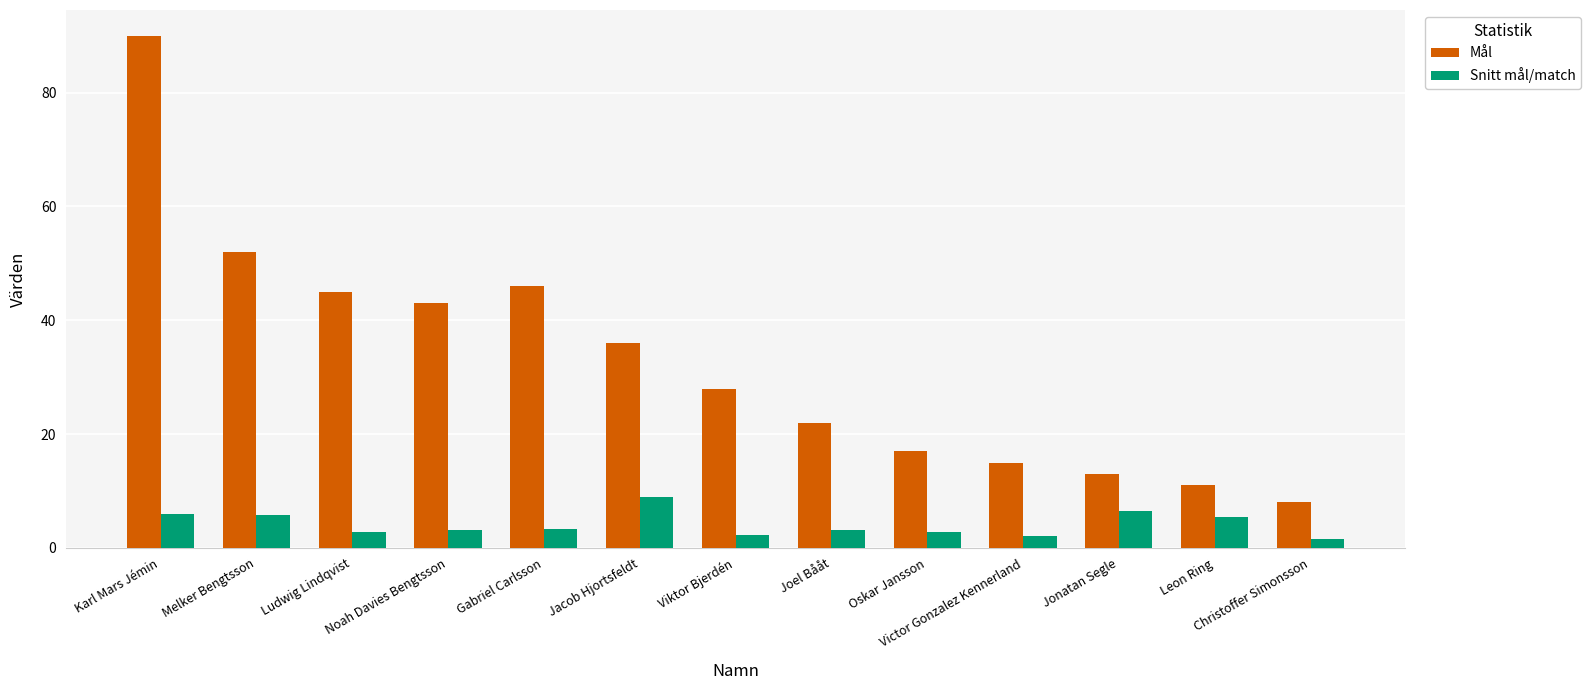

How many series are shown in this chart?

2